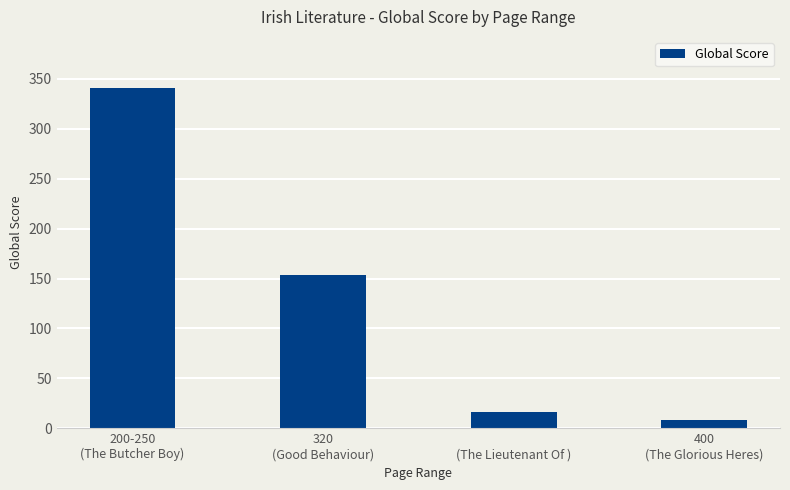

Is it true that the value at 320
(Good Behaviour) is 154?

True